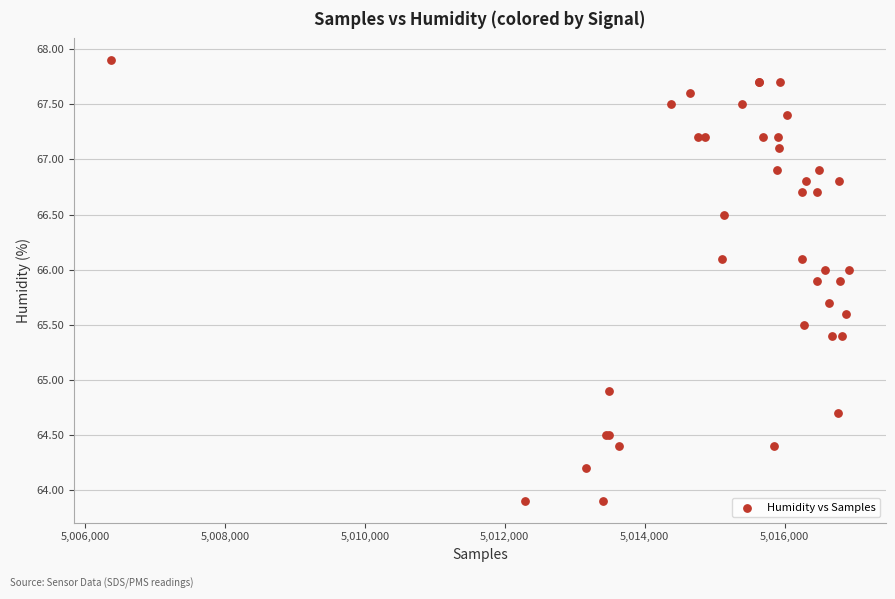

What Y value in the scatter plot is closest to 65?

64.9